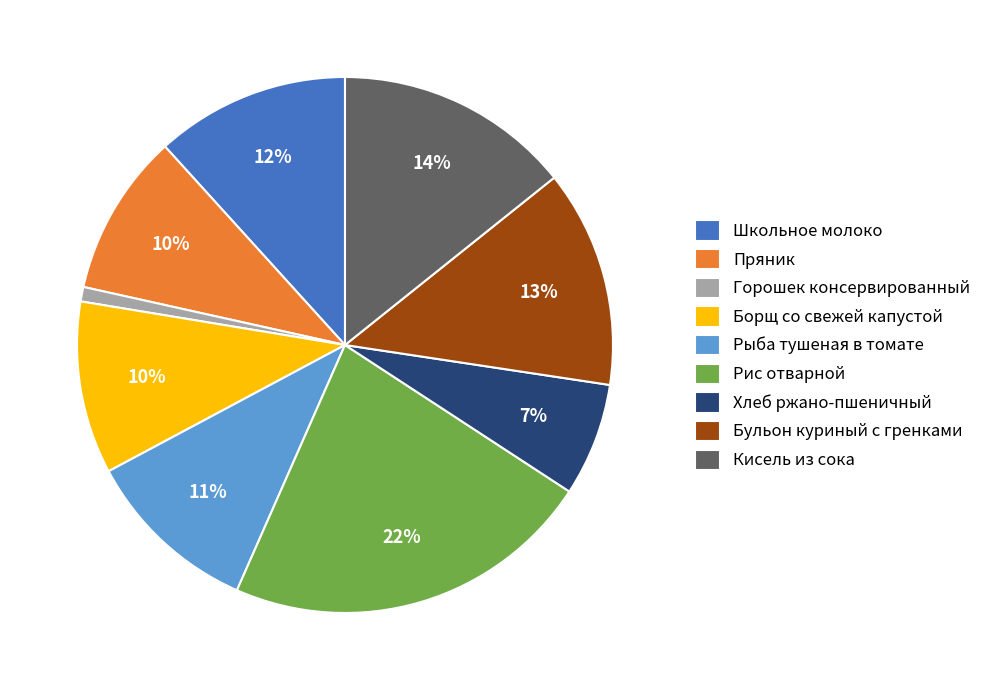

Is there a majority slice in this chart?

No